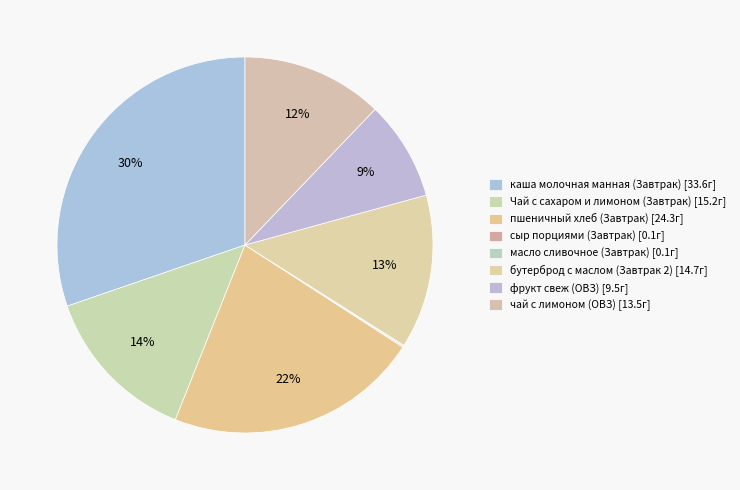

To the nearest percent, what is the difference between the largest and smallest slice percentages?

30%